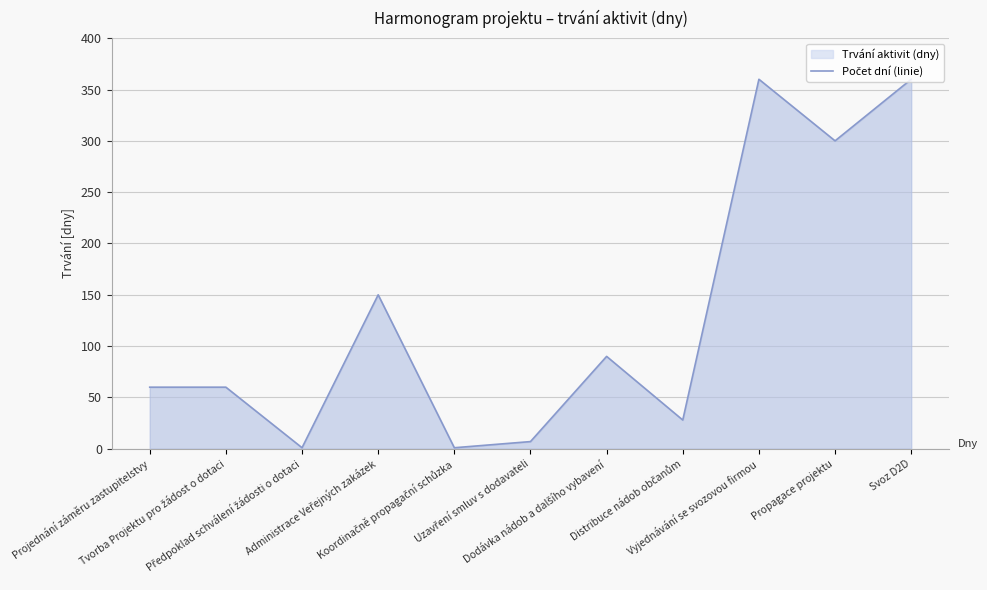

Where is the first local minimum?

Předpoklad schválení žádosti o dotaci